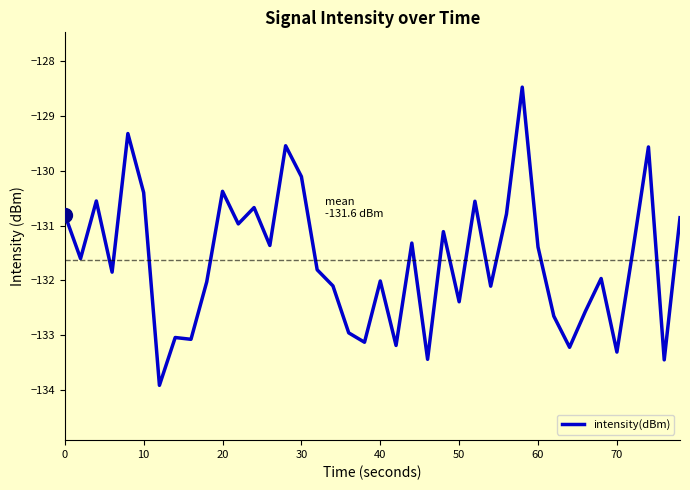

What is the difference between the maximum and minimum values?

5.4